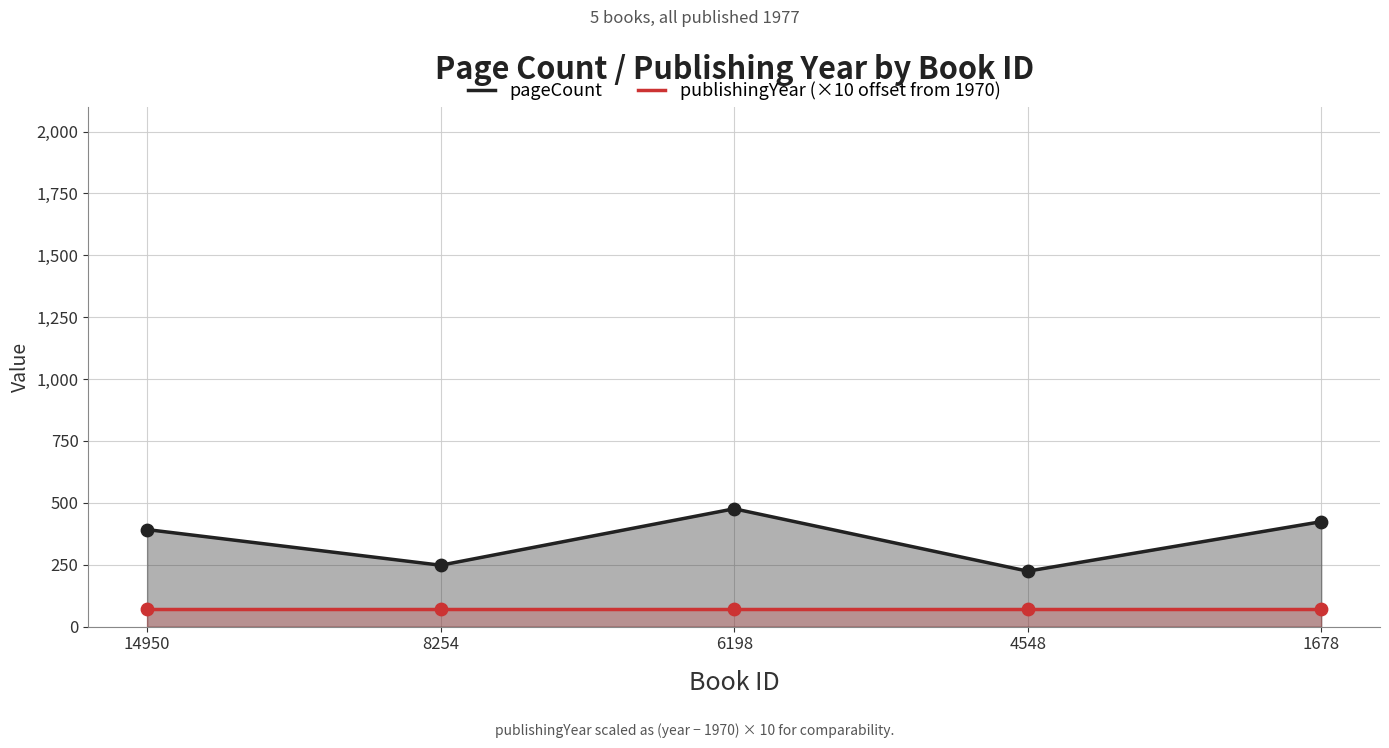

What are all the series names shown in the legend?

pageCount, publishingYear (×10 offset from 1970)